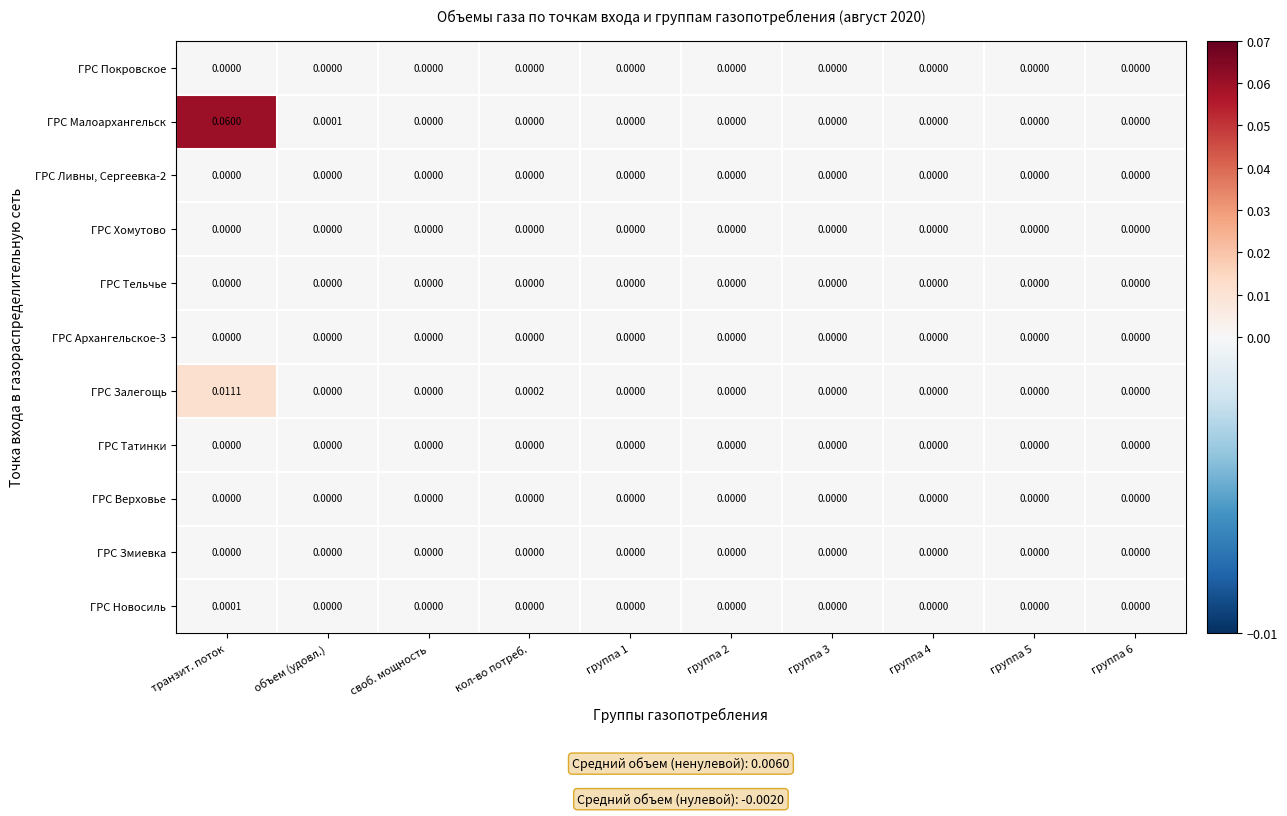

How many categories are shown in the chart?

10